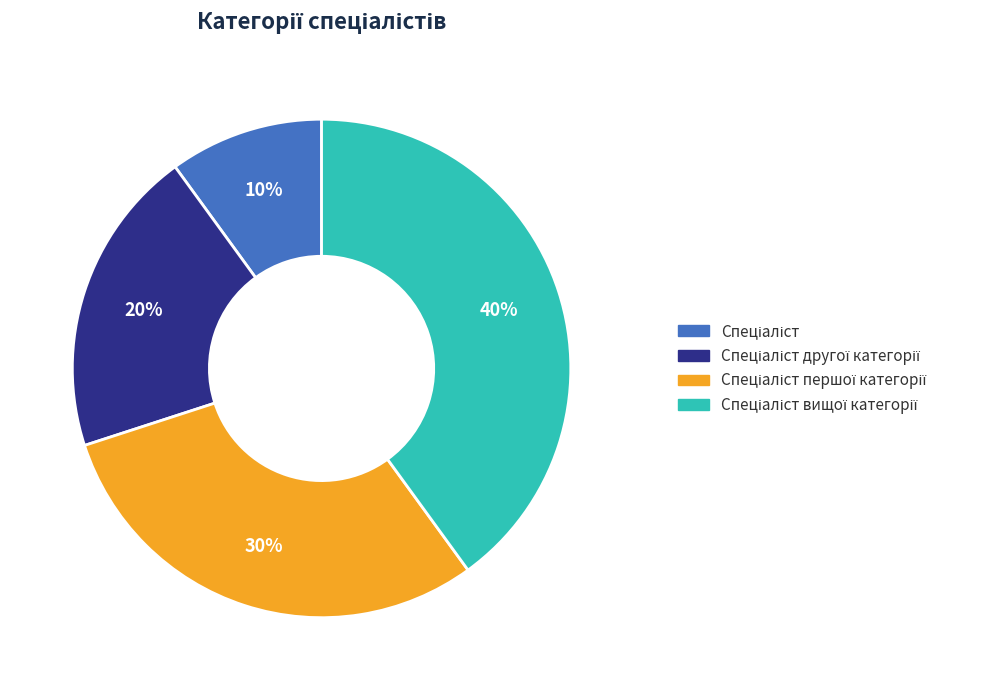

To the nearest percent, what is the average slice percentage?

25%